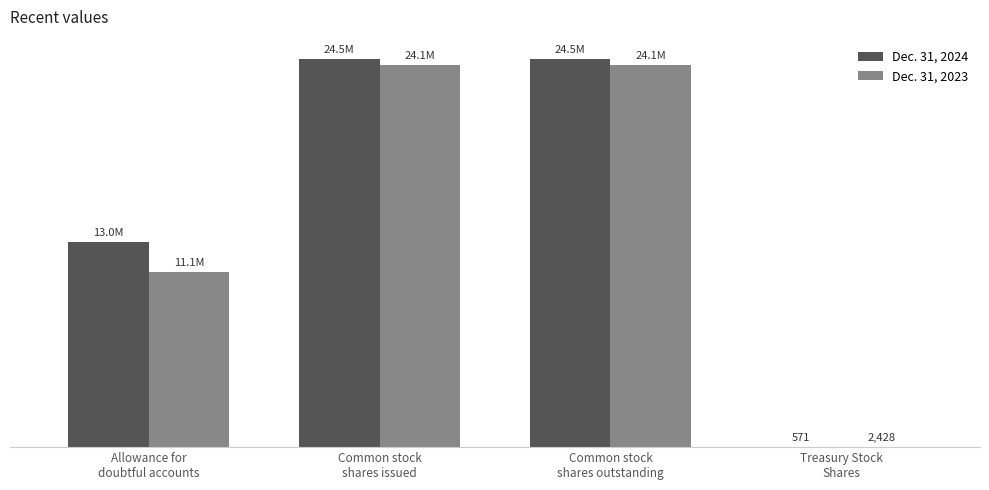

What are all the series names shown in the legend?

Dec. 31, 2024, Dec. 31, 2023